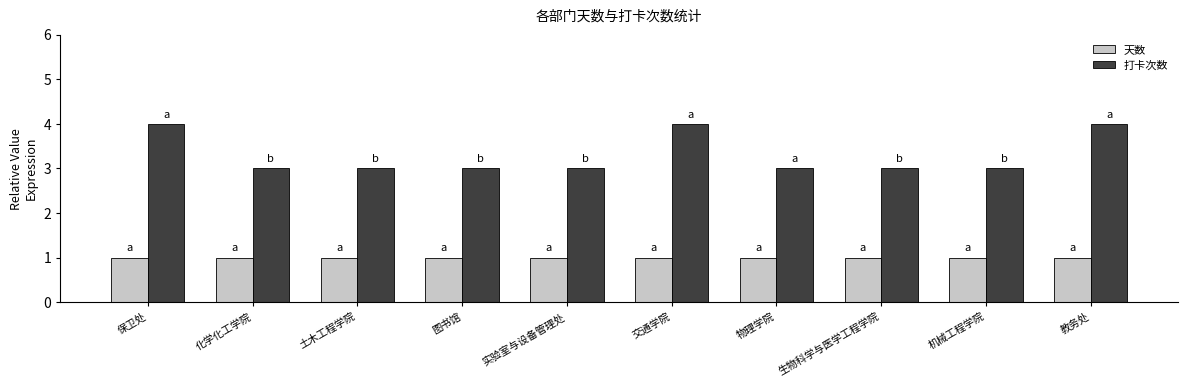

What is the sum of the 天数 values at 物理学院 and 图书馆?

2